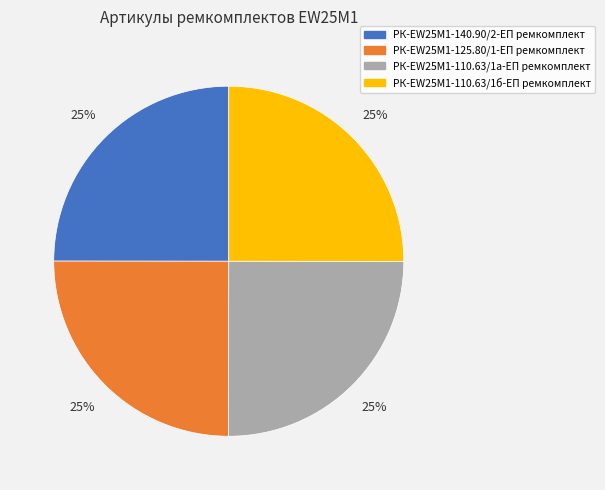

Is РК-EW25M1-110.63/1б-ЕП ремкомплект the majority of the pie?

No